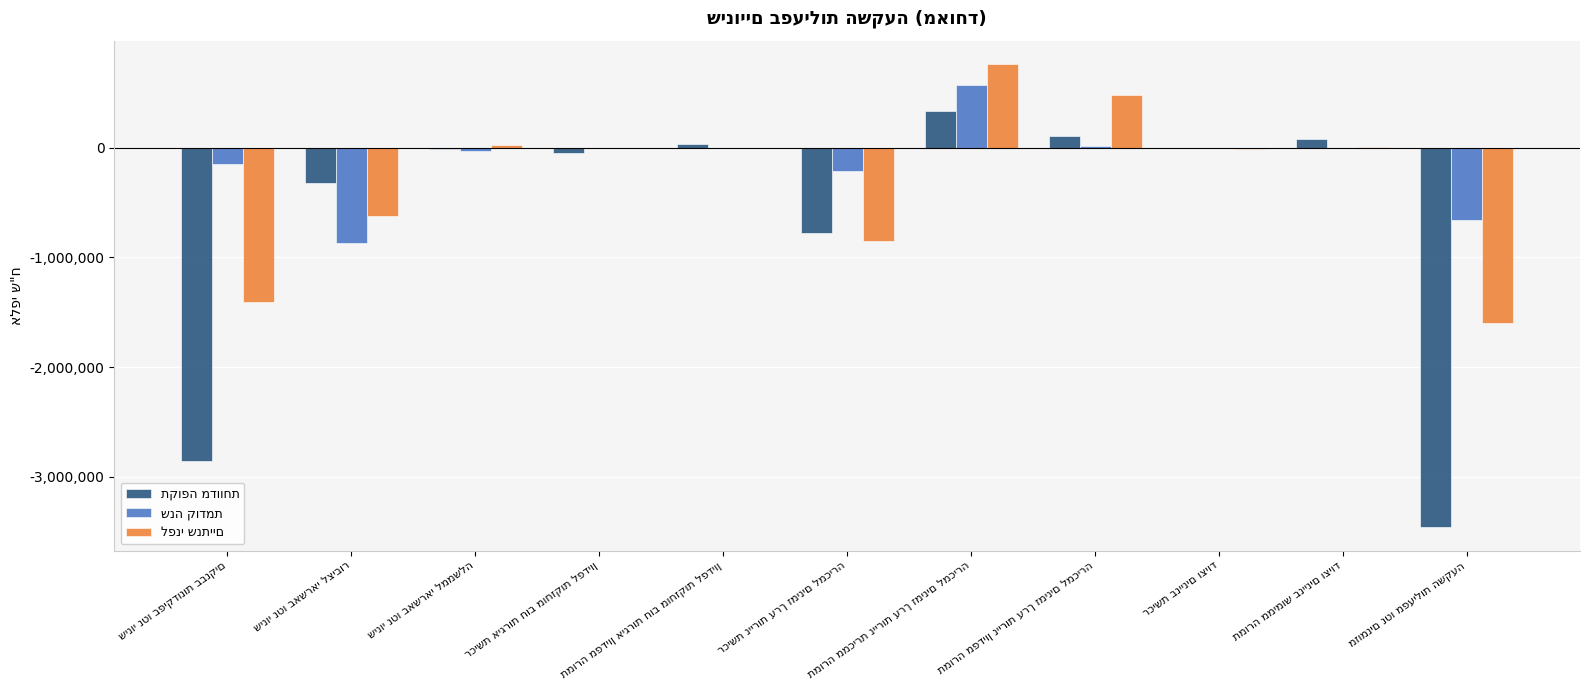

The שנה קודמת series shows 31932 at תמורה מפדיון ניירות ערך זמינים למכירה. True or false?

False